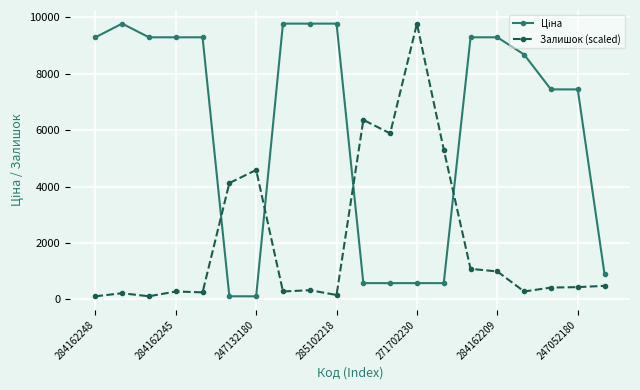

What is the difference between the second highest and second lowest values in the Залишок (scaled) series?

6252.1